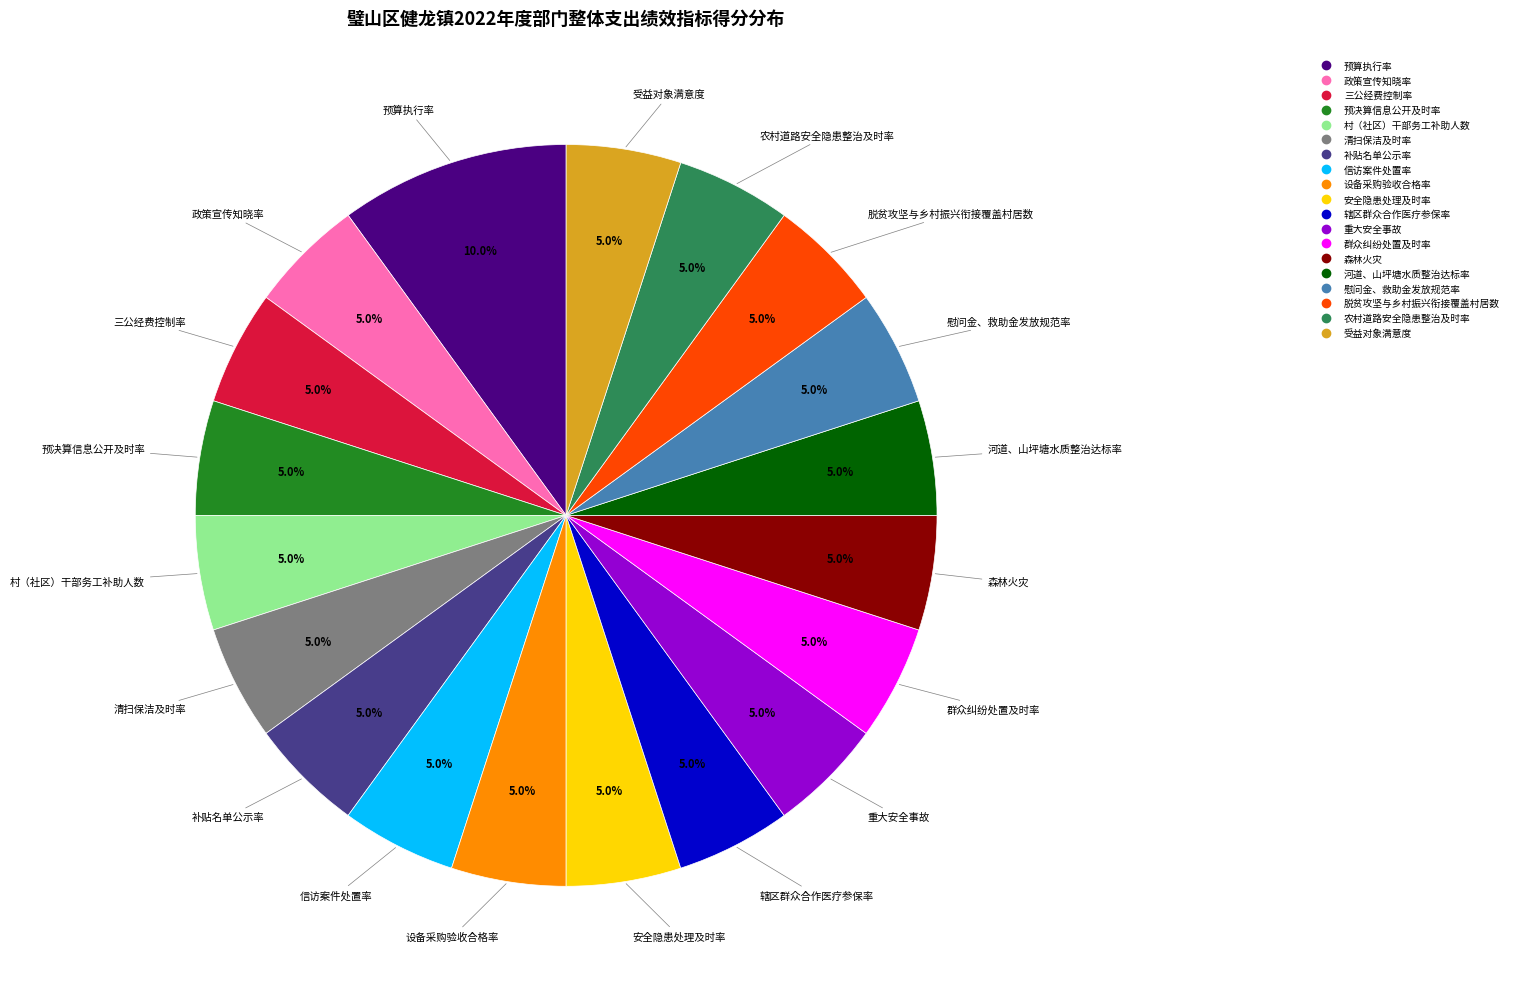

Which category has the biggest portion of the pie?

预算执行率